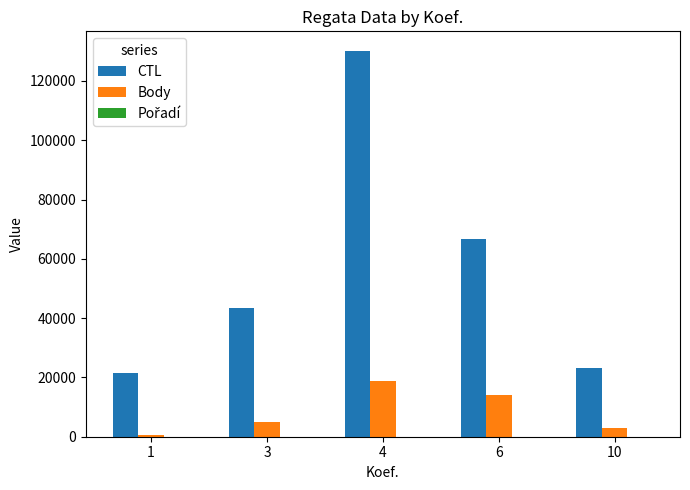

What is the maximum value shown in the chart?

130227